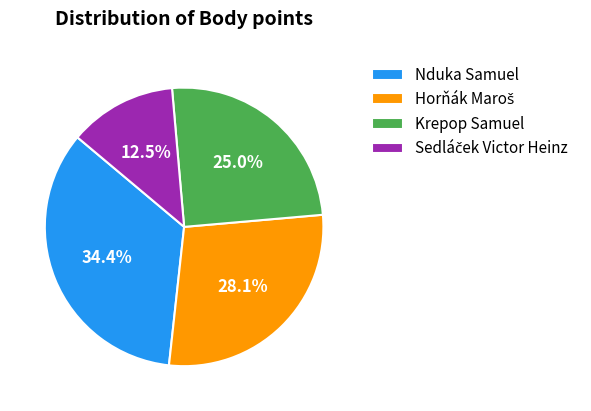

Does Nduka Samuel represent more than half of the total?

No